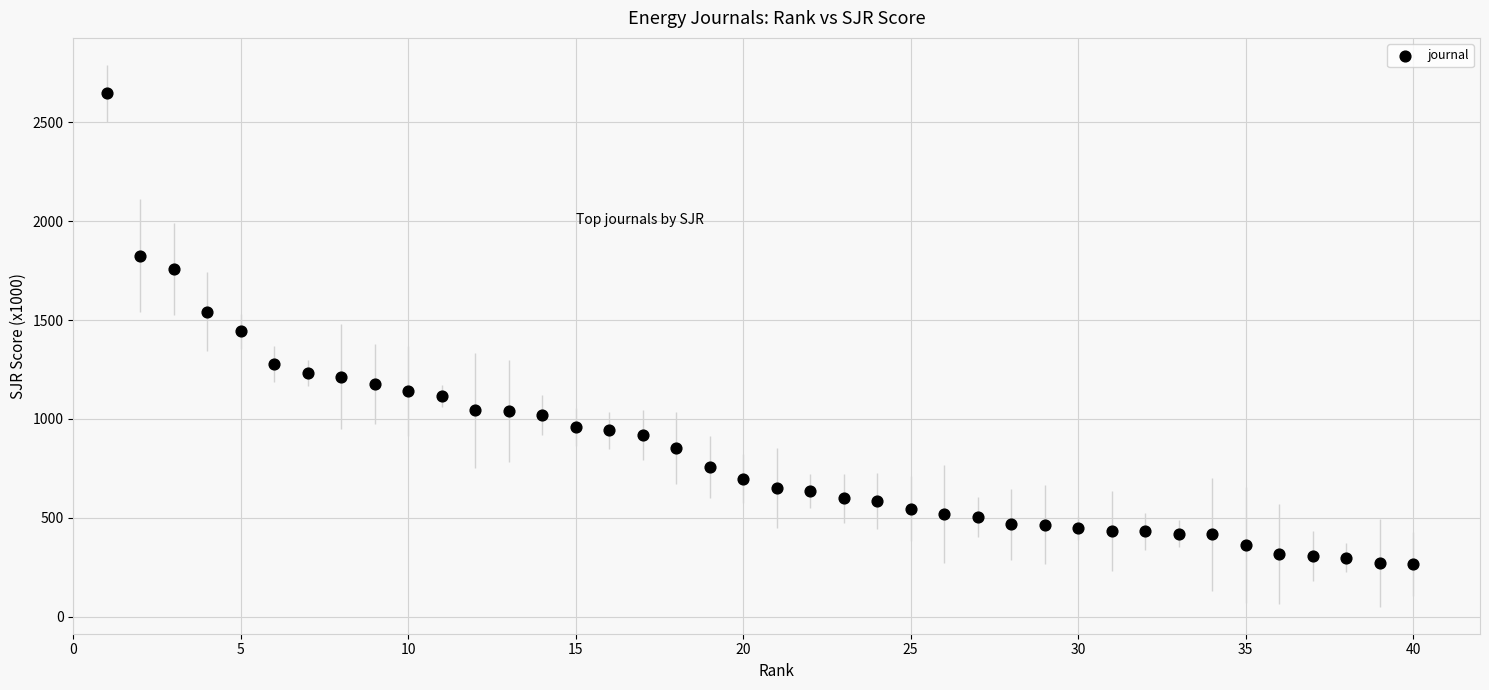

What is the range of X values (max minus min)?

39